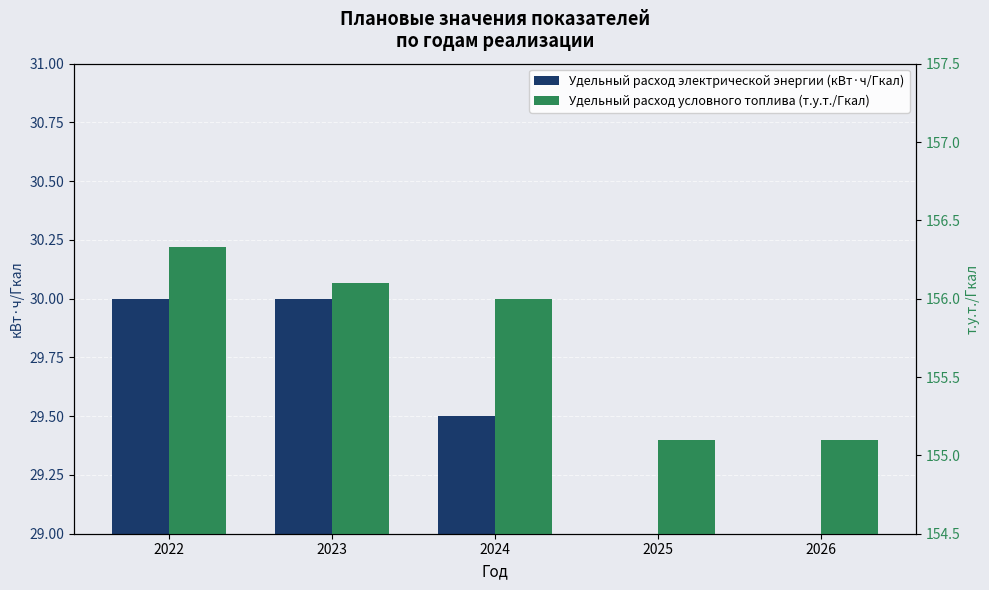

True or false: Удельный расход условного топлива (т.у.т./Гкал) has a value of 38.9 at 2022.

False